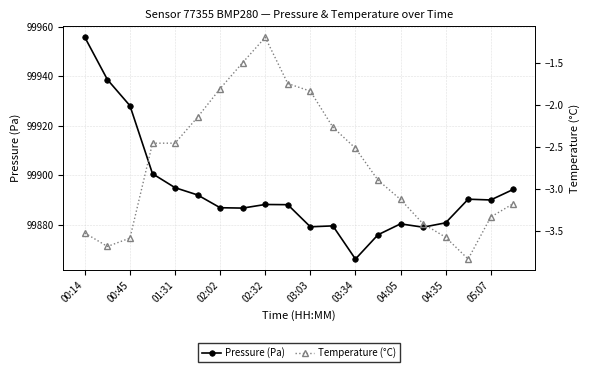

At which label does Pressure (Pa) reach its peak?

00:14